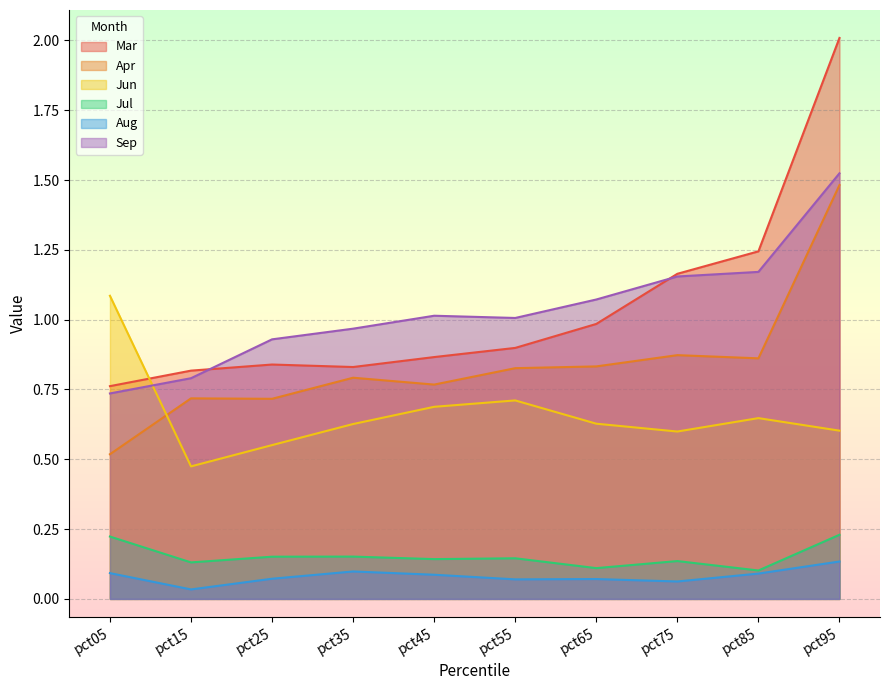

What is the difference between the highest and lowest values at pct95?

1.9